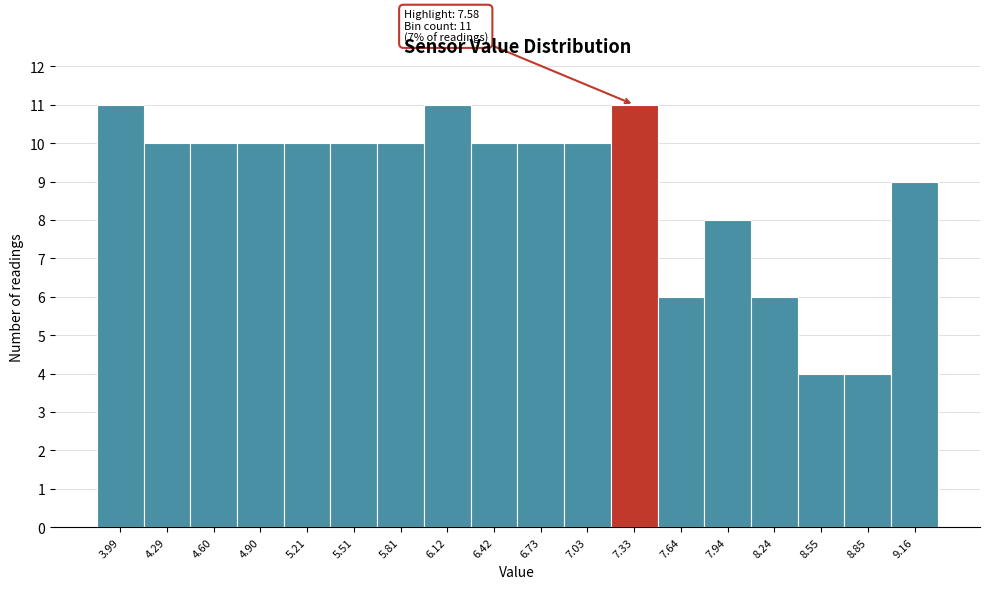

Reading left to right, transcribe all the data shown in this chart.

3.99=11	4.29=10	4.60=10	4.90=10	5.21=10	5.51=10	5.81=10	6.12=11	6.42=10	6.73=10	7.03=10	7.33=11	7.64=6	7.94=8	8.24=6	8.55=4	8.85=4	9.16=9